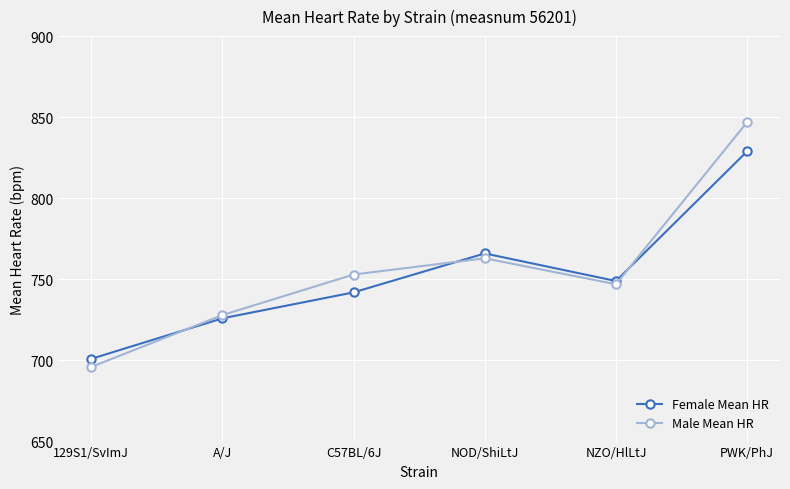

What is the spread (max minus min) of values at 129S1/SvImJ?

5